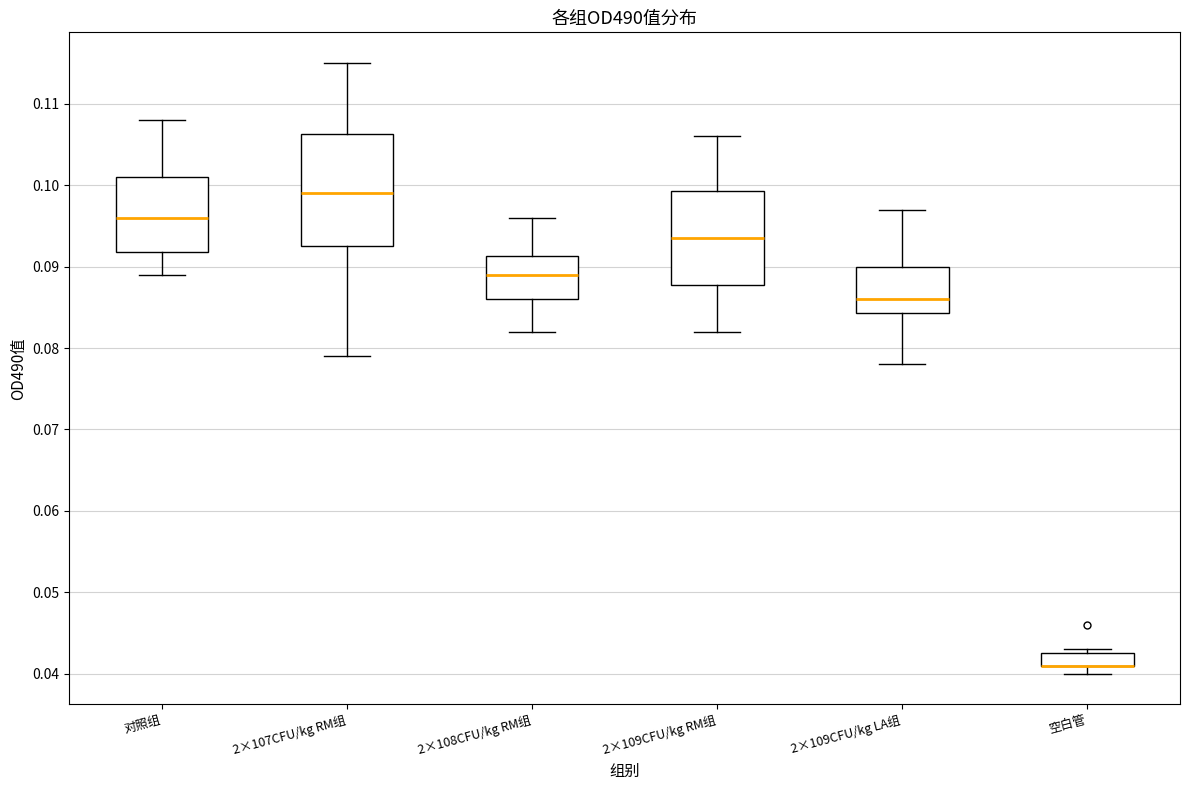

Where does the median line of the box for 2×109CFU/kg LA组 sit on the y-axis? The values are not printed on the chart, so give them approximately, as read against the axis.

0.086